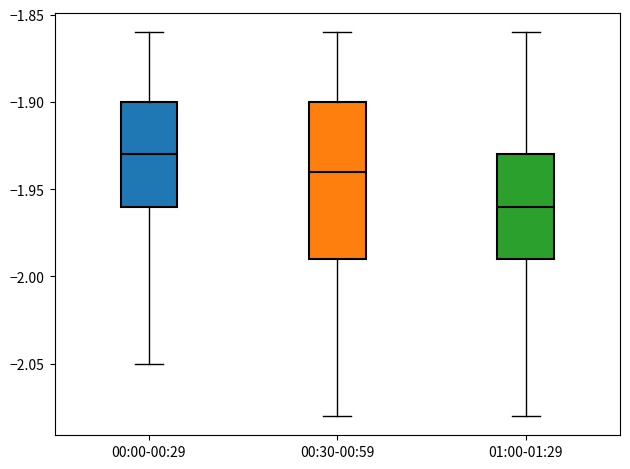

Reading left to right, read every box against the y-axis: the position of its median line, the range the box covers, and the ends of its whiskers. The values are not printed on the chart, so give them approximately, as read against the axis.

00:00-00:29: median -1.93, box -1.96 to -1.90, whiskers -2.05 to -1.86
00:30-00:59: median -1.94, box -1.99 to -1.90, whiskers -2.08 to -1.86
01:00-01:29: median -1.96, box -1.99 to -1.93, whiskers -2.08 to -1.86